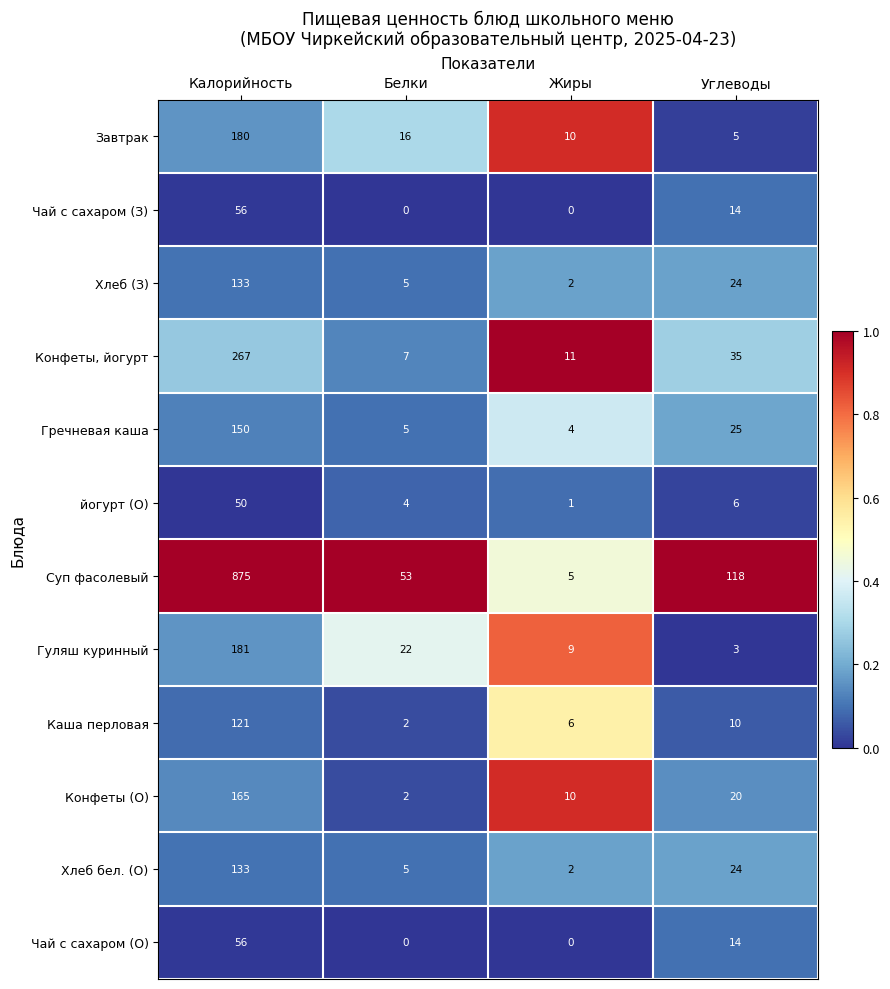

Count the number of data series in this chart.

12